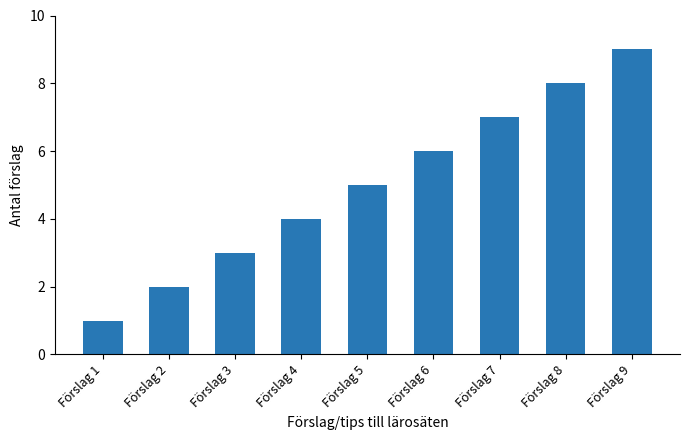

Is it true that the value at Förslag 6 is 3?

False